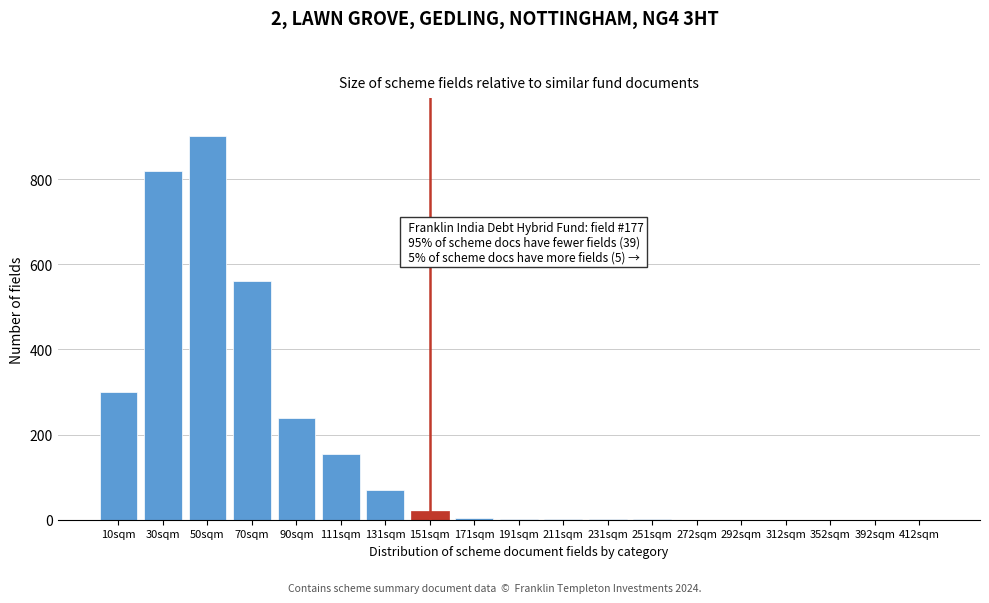

The value at 352sqm is 0. True or false?

True